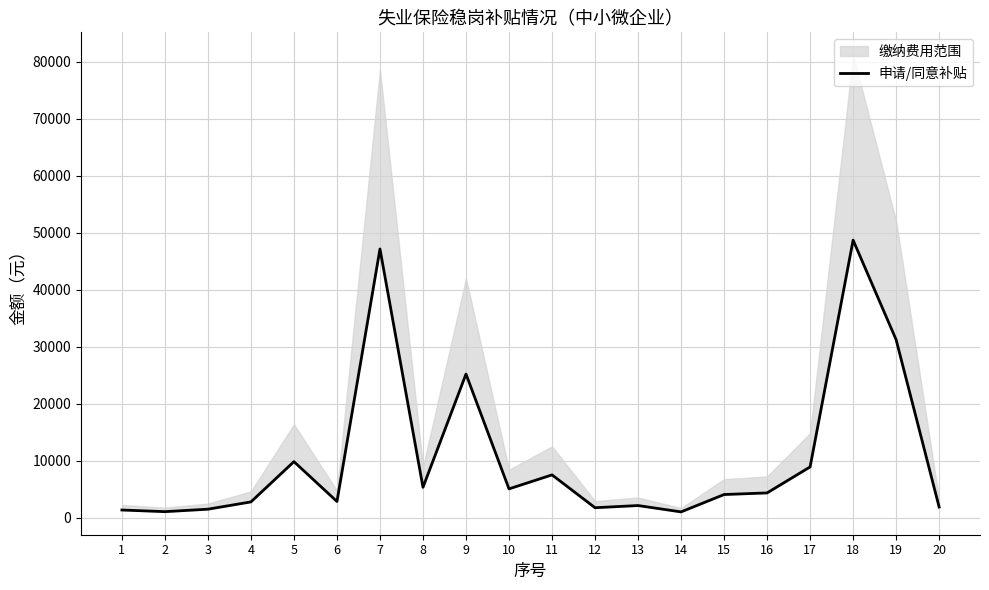

Where does the data first go above 4334?

5